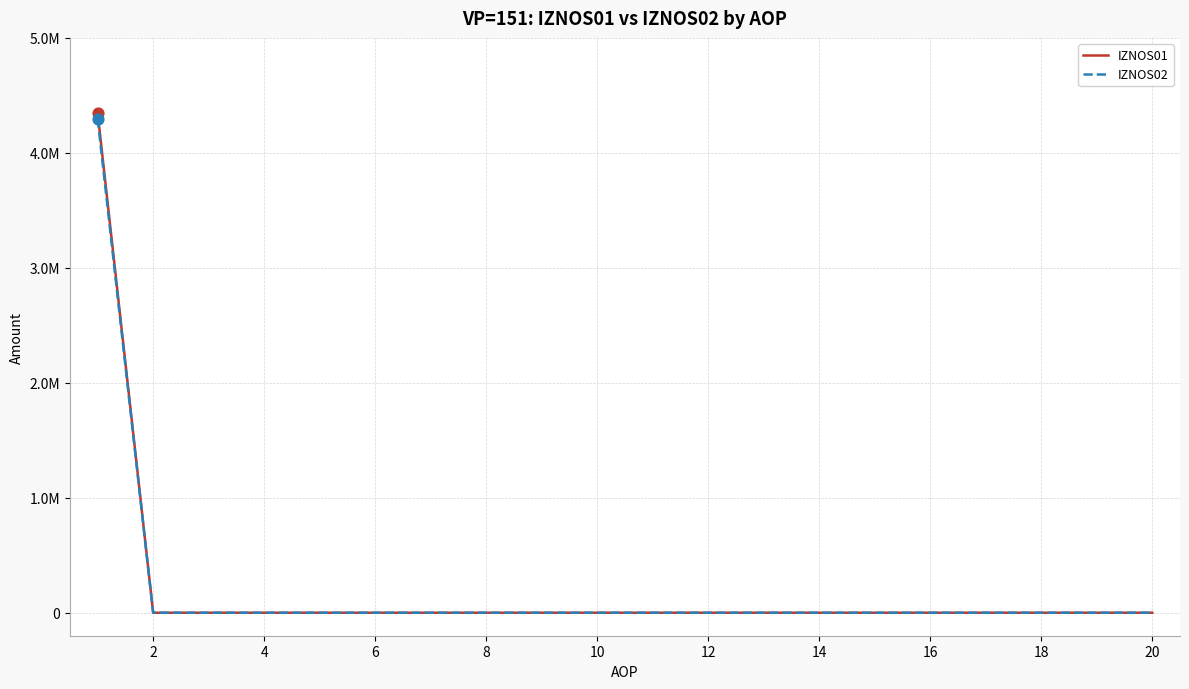

Which series has the largest total across all categories?

IZNOS01